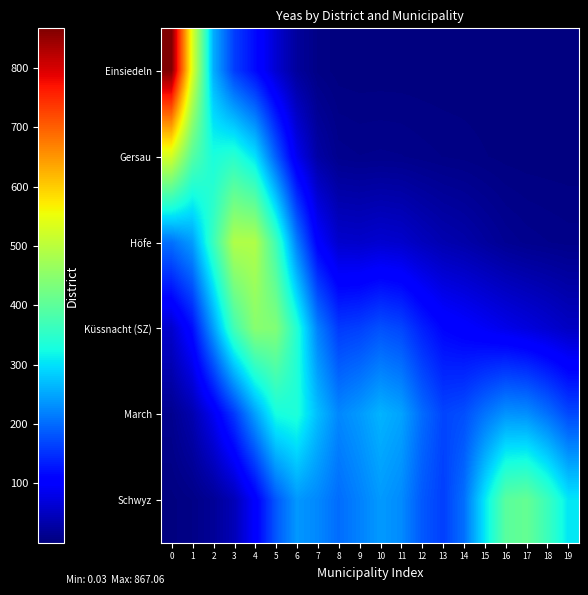

What is the spread (max minus min) of values at 13?

167.3